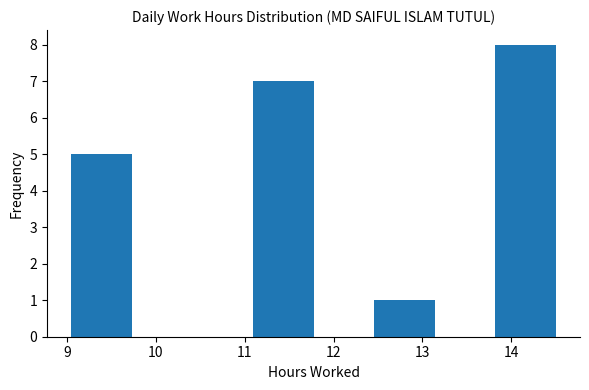

What is the height of the bar covering 13.8 to 14.5 on the x-axis? Neither the bar edges nor the heights are printed on the chart, so give them approximately, as read against the axes.

8